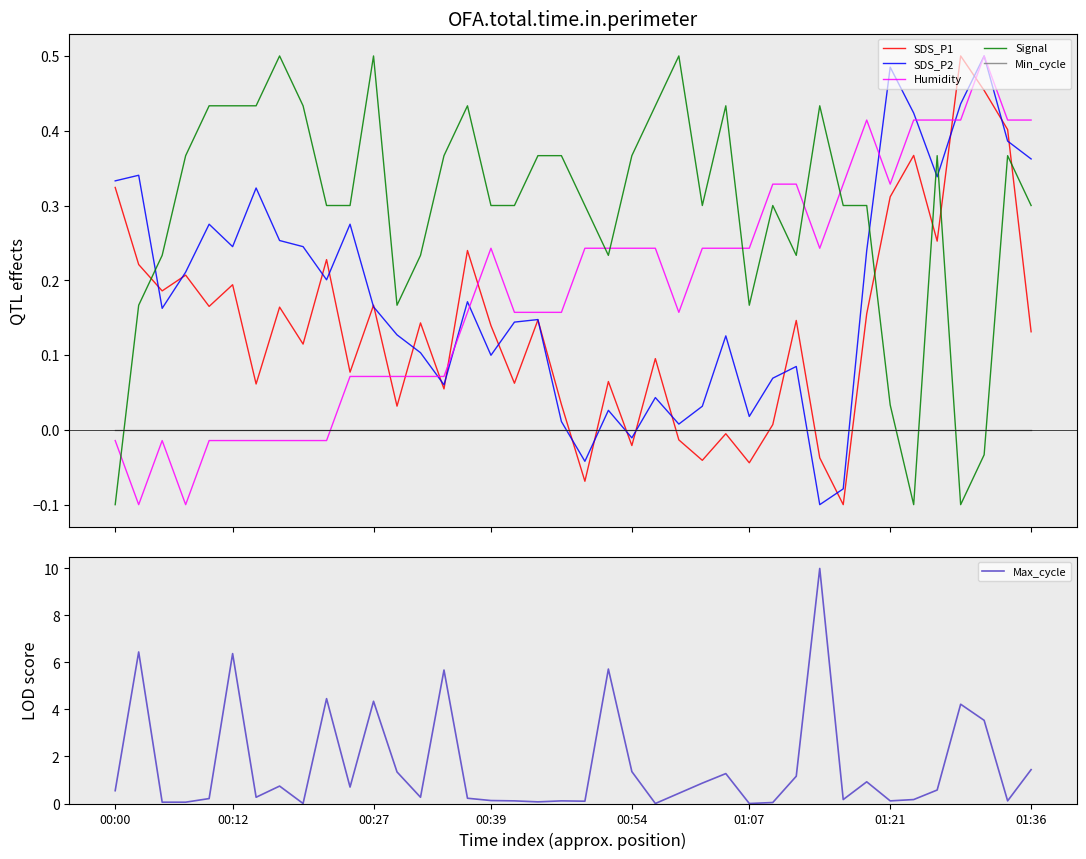

How many lines are shown in the chart?

6